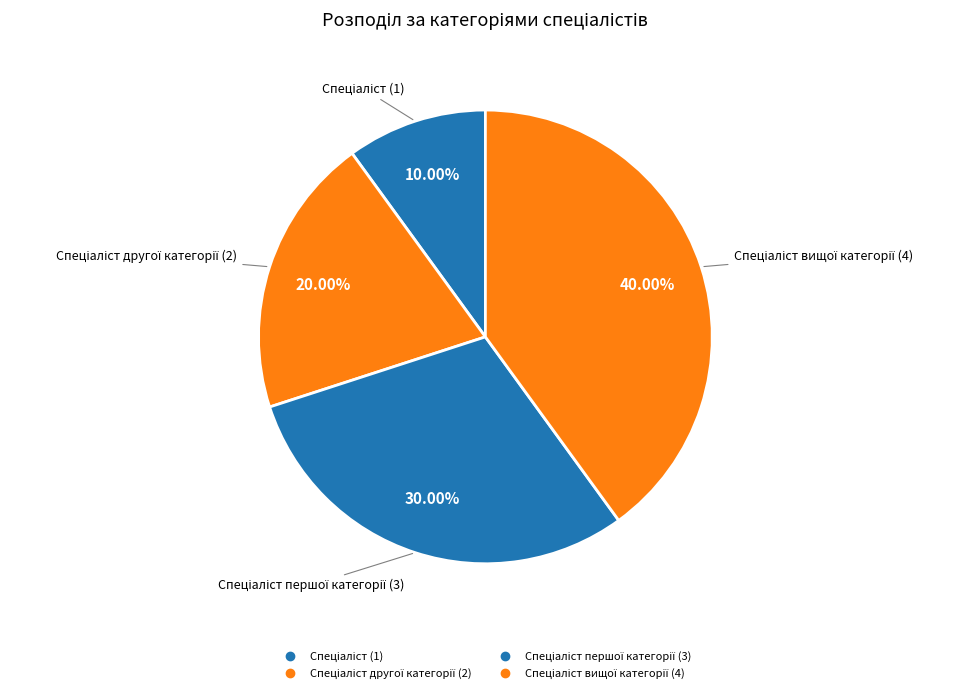

How many segments does this pie chart have?

4